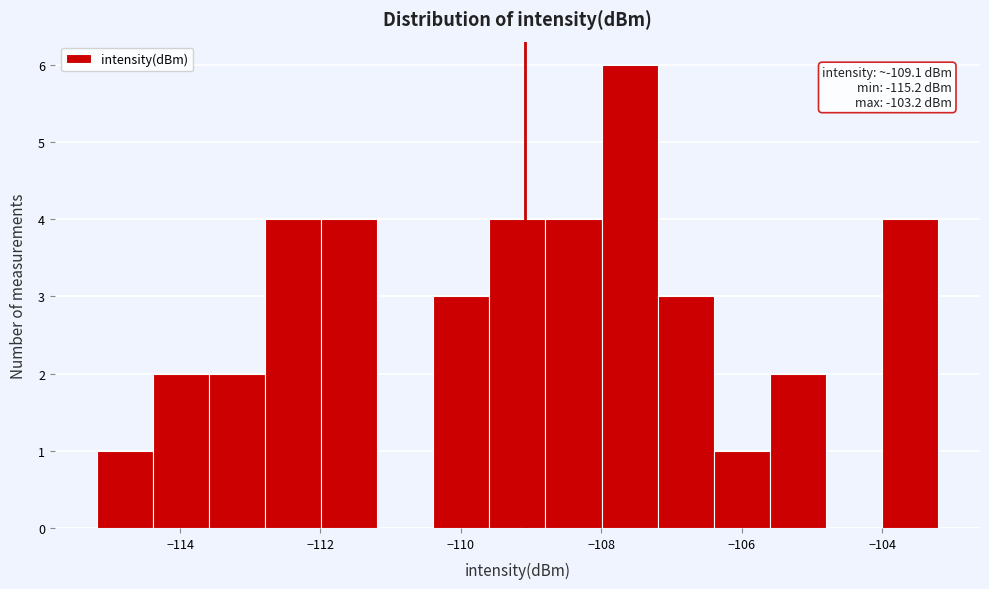

Around what value on the x-axis is the tallest bar? Give the approximate position of its centre, as read against the axis.

-107.6